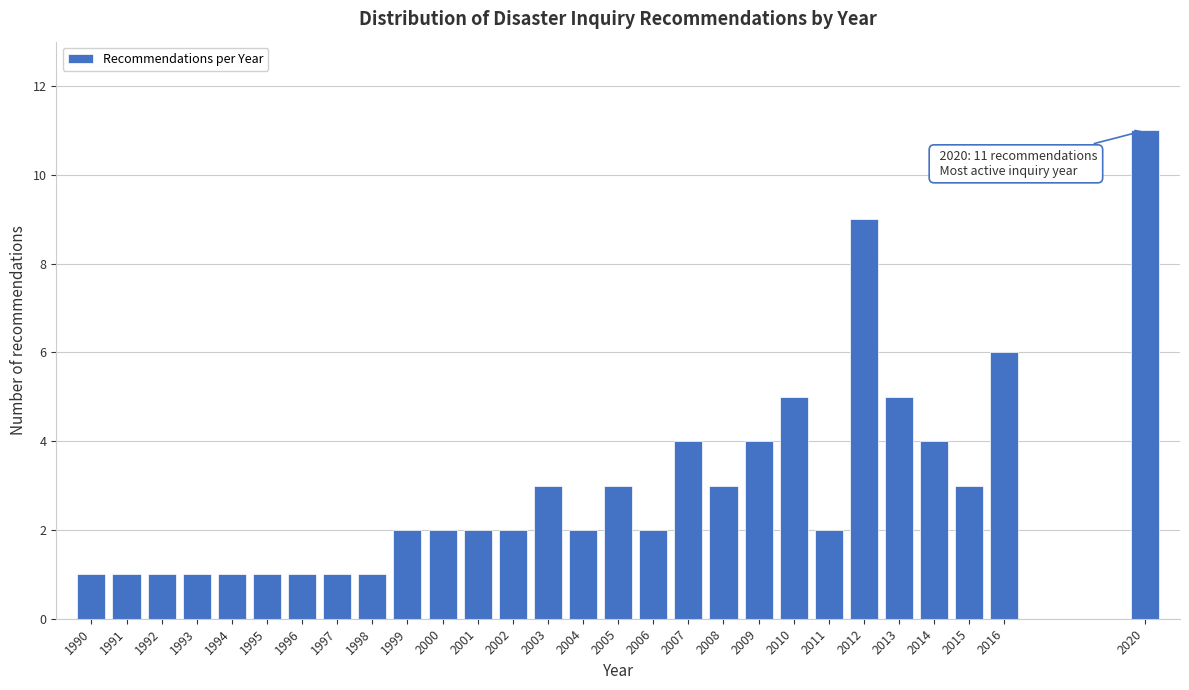

Reading left to right, transcribe all the data shown in this chart.

1	1	1	1	1	1	1	1	1	2	2	2	2	3	2	3	2	4	3	4	5	2	9	5	4	3	6	11